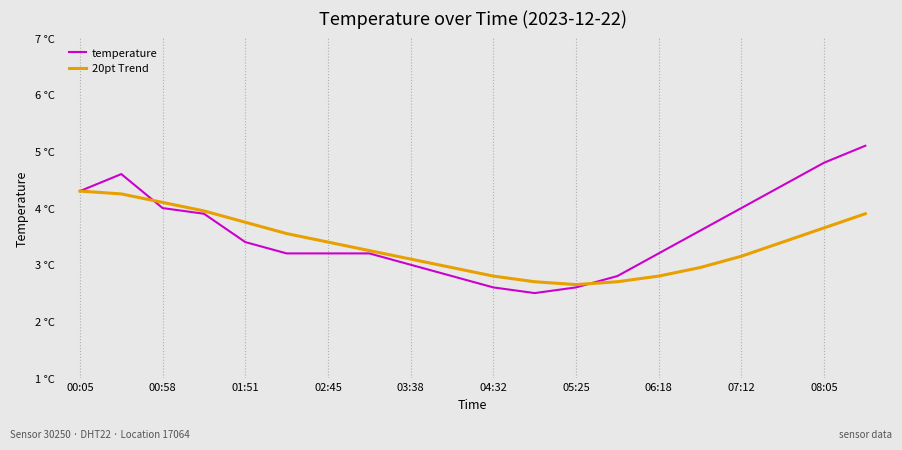

Reading left to right, list all the values displayed in this chart.

temperature: 4.3	4.6	4.0	3.9	3.4	3.2	3.2	3.2	3.0	2.8	2.6	2.5	2.6	2.8	3.2	3.6	4.0	4.4	4.8	5.1
20pt Trend: 4.3	4.2	4.1	4.0	3.8	3.5	3.4	3.2	3.1	3.0	2.8	2.7	2.6	2.7	2.8	3.0	3.1	3.4	3.6	3.9